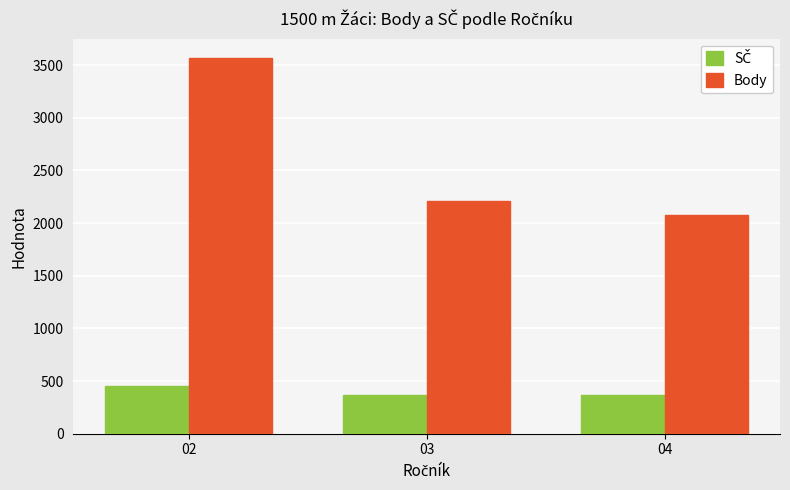

What is the maximum value shown in the chart?

3572